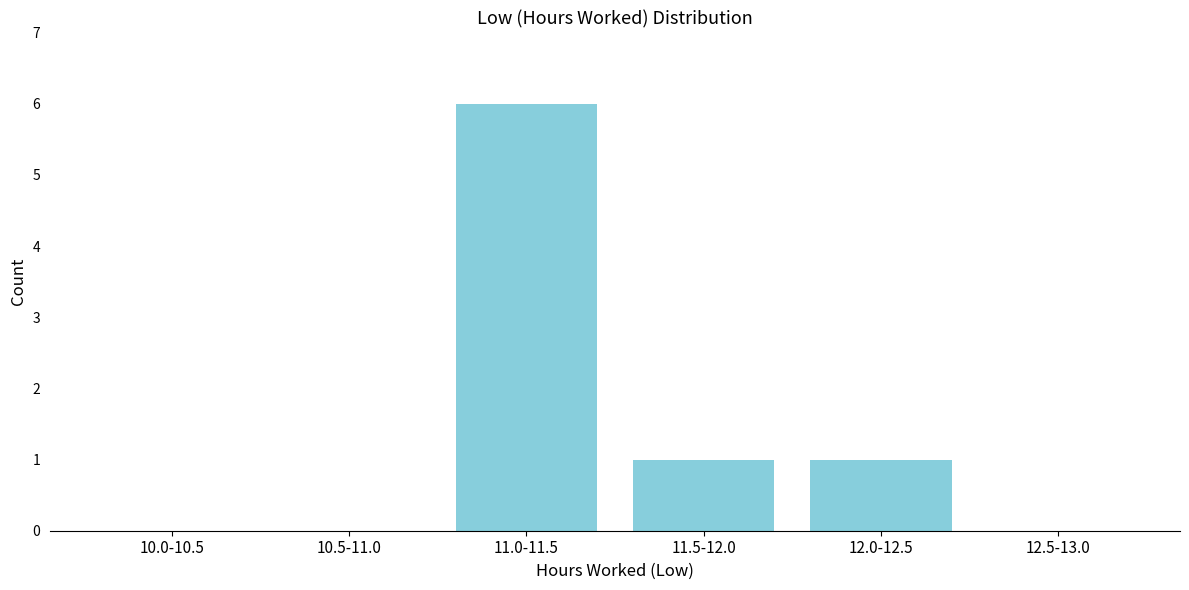

What is the sum of all values?

8